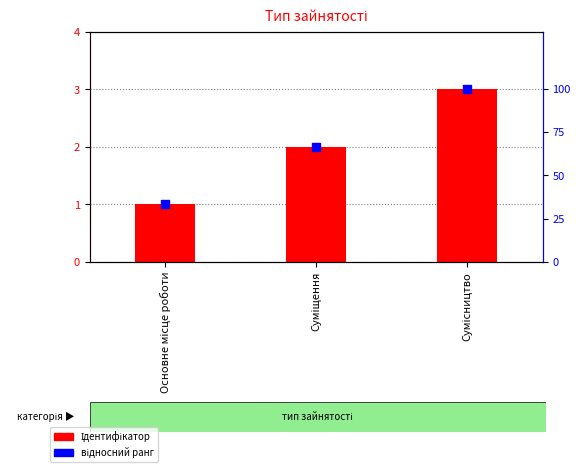

What is the total value across all series at Основне місце роботи?

34.3